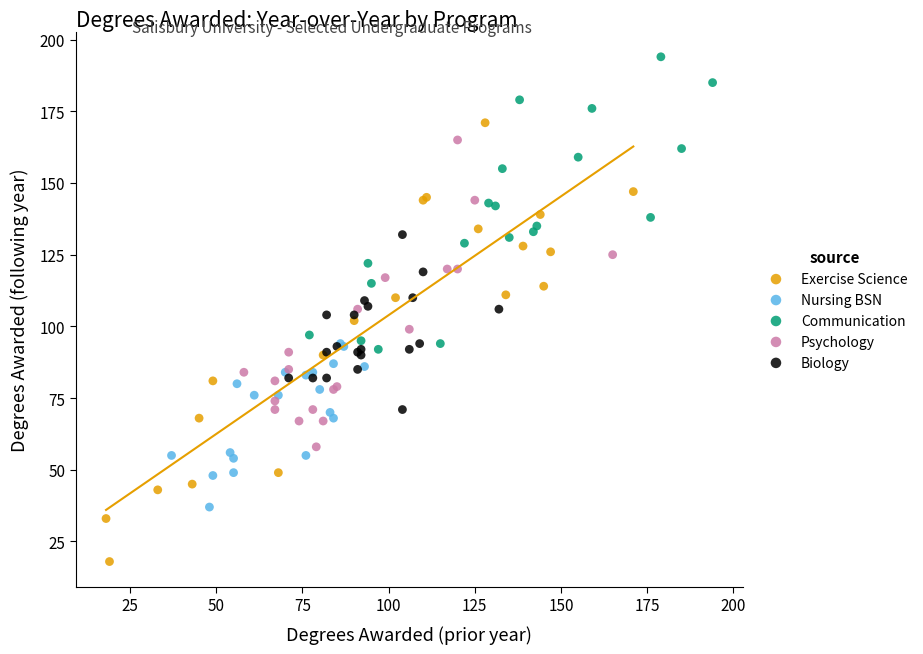

Which series has the largest Y range (max minus min)?

Exercise Science